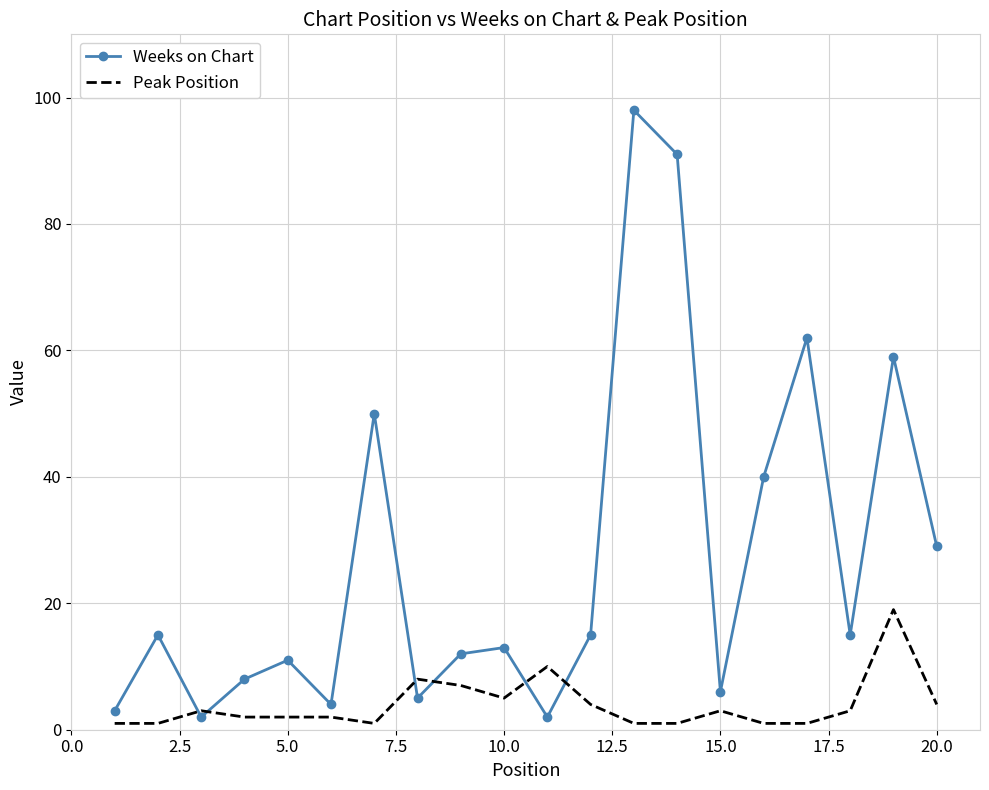

What is the minimum value shown in the chart?

1